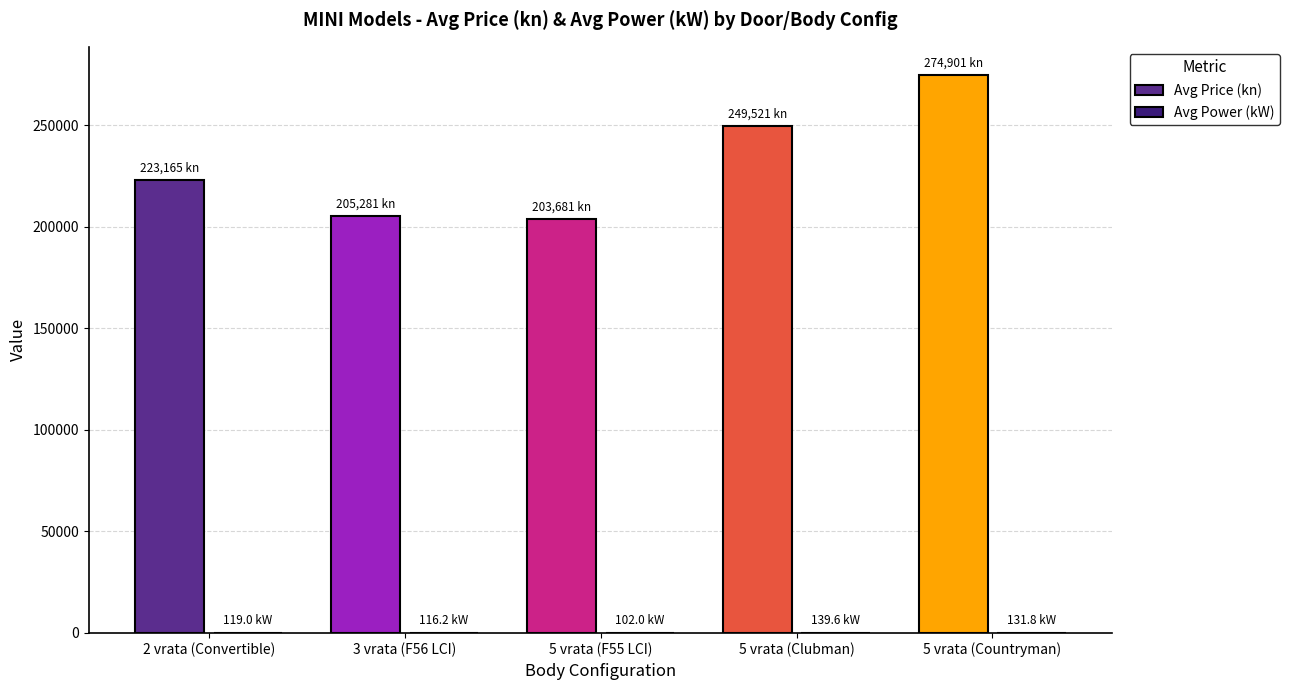

At which label is Avg Price (kn) closest to 239291?

5 vrata (Clubman)